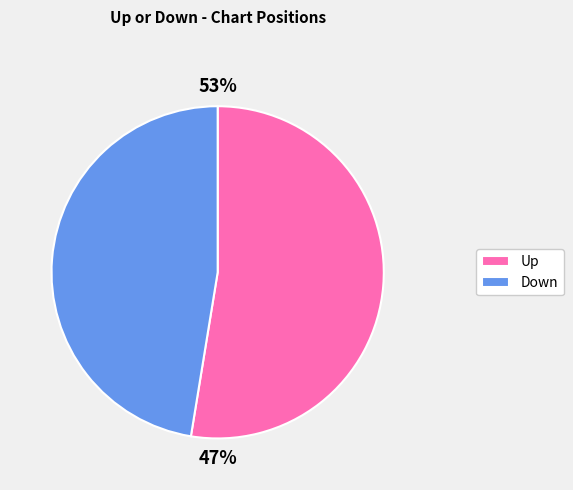

Which slice is the smallest?

down